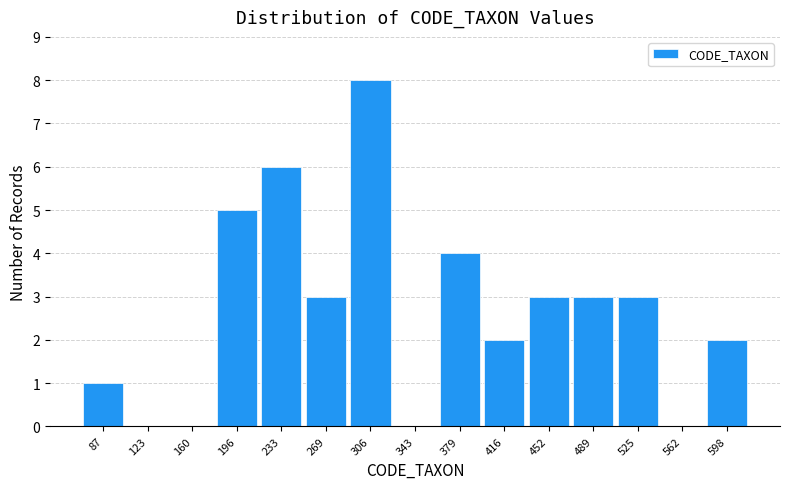

What is the height of the bar covering 250 to 290 on the x-axis? Neither the bar edges nor the heights are printed on the chart, so give them approximately, as read against the axes.

3